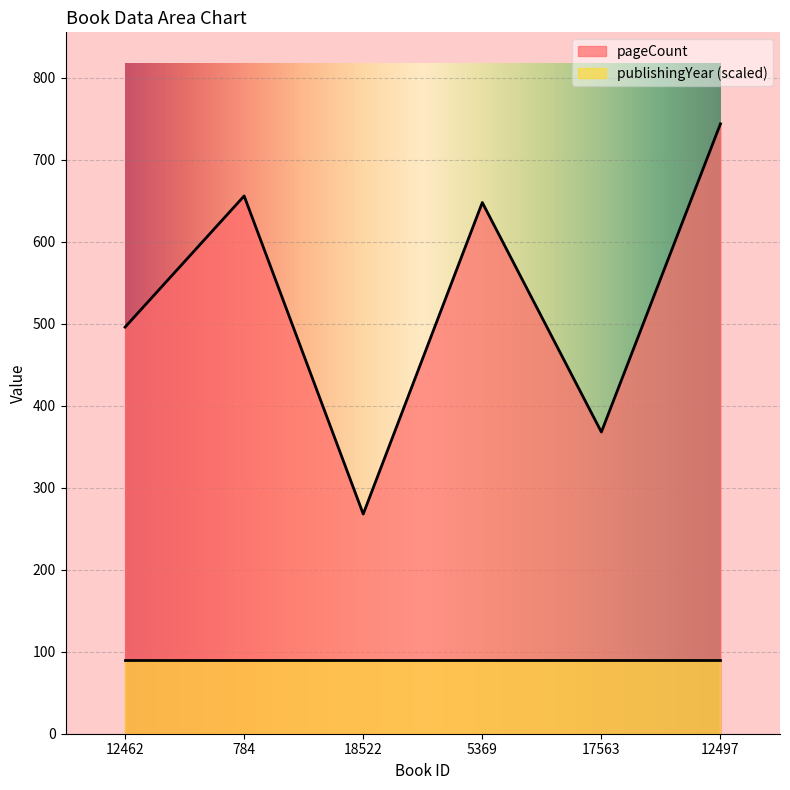

How many points are lower than both their immediate neighbors (excluding endpoints)?

2